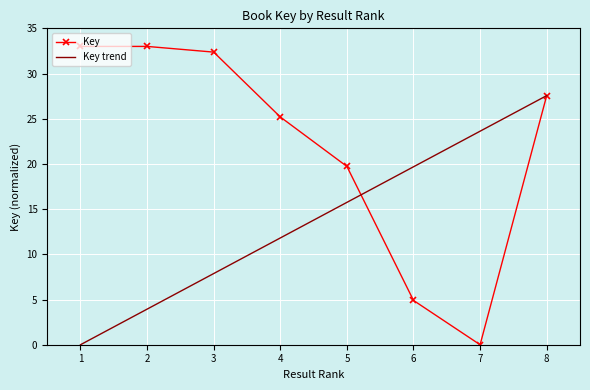

True or false: Key has a value of 13.5 at 8.

False